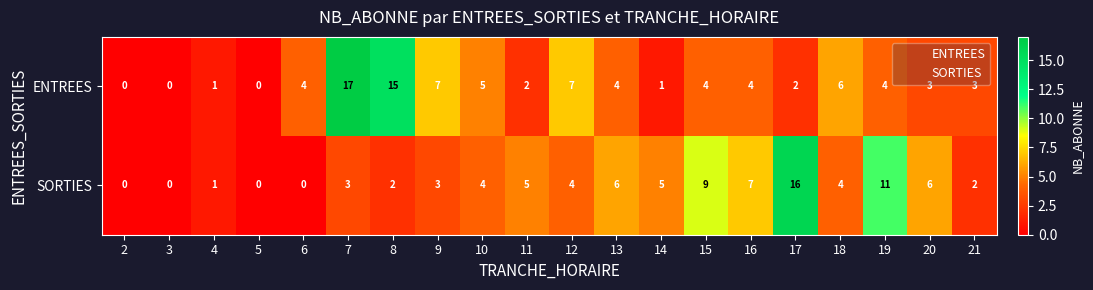

What is the average value of the SORTIES series?

4